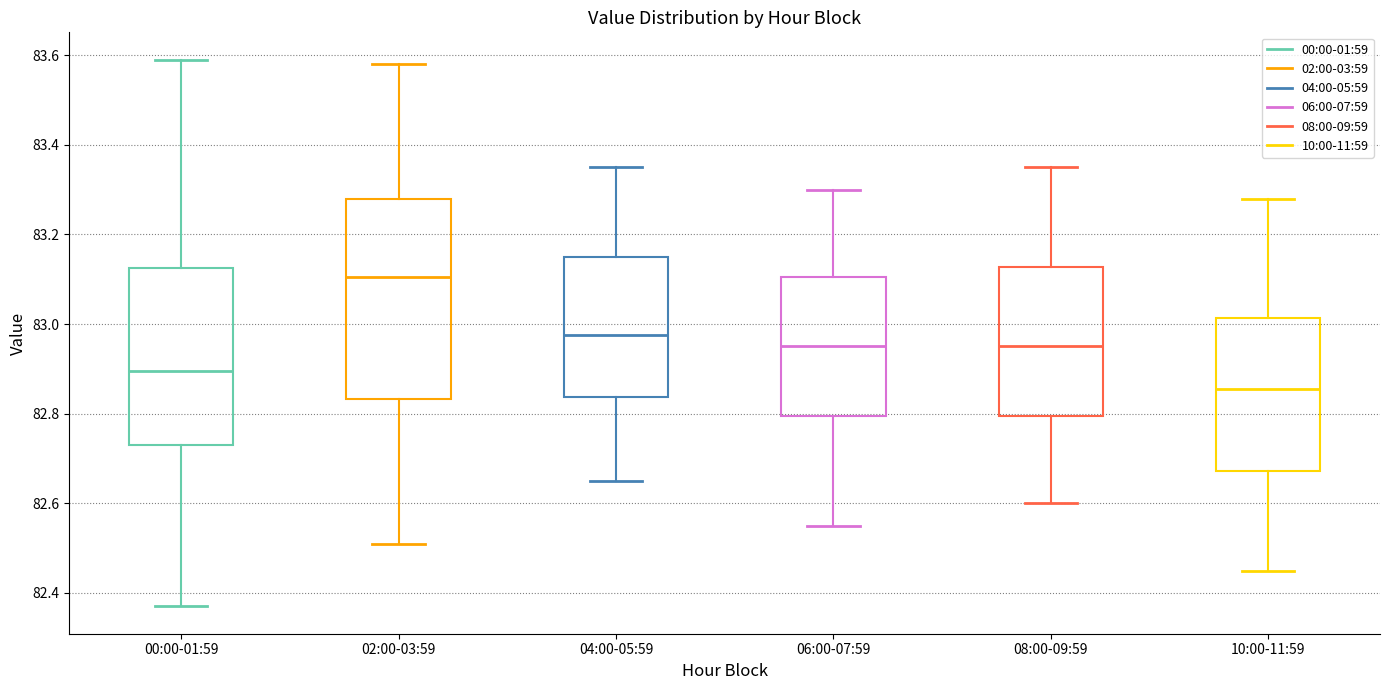

Reading left to right, read every box against the y-axis: the position of its median line, the range the box covers, and the ends of its whiskers. The values are not printed on the chart, so give them approximately, as read against the axis.

00:00-01:59: median 82.90, box 82.74 to 83.12, whiskers 82.38 to 83.60
02:00-03:59: median 83.10, box 82.84 to 83.28, whiskers 82.52 to 83.58
04:00-05:59: median 82.98, box 82.84 to 83.16, whiskers 82.66 to 83.36
06:00-07:59: median 82.96, box 82.80 to 83.10, whiskers 82.56 to 83.30
08:00-09:59: median 82.96, box 82.80 to 83.12, whiskers 82.60 to 83.36
10:00-11:59: median 82.86, box 82.68 to 83.02, whiskers 82.46 to 83.28